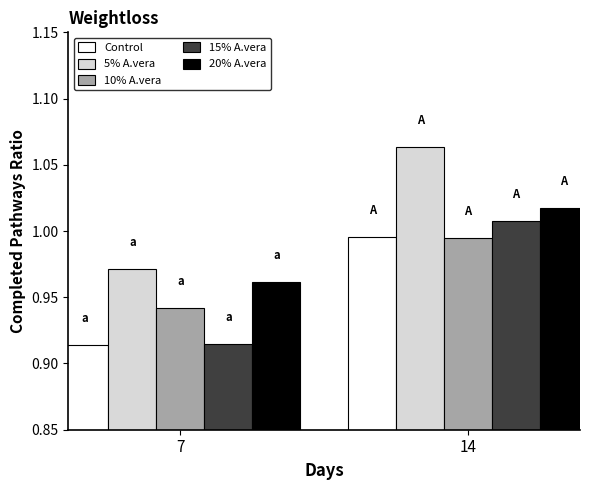

Rank the categories by 10% A.vera value from lowest to highest.

7, 14